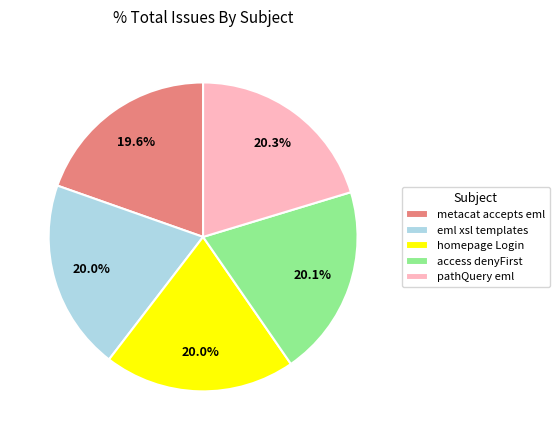

Count the number of slices in the pie.

5